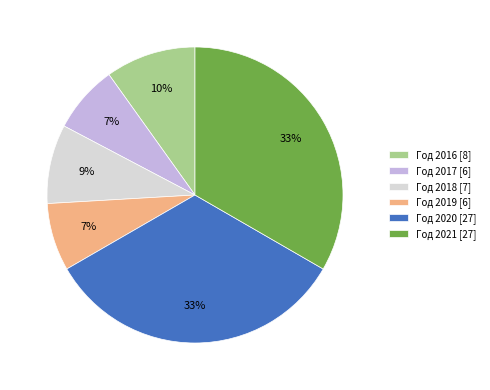

How many slices are in this pie chart?

6